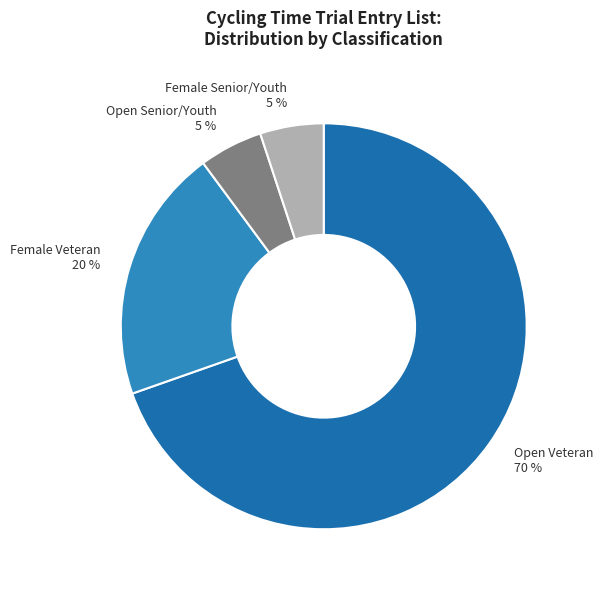

Between Female Senior/Youth 5 % and Female Veteran 20 %, which is larger?

Female Veteran 20 %